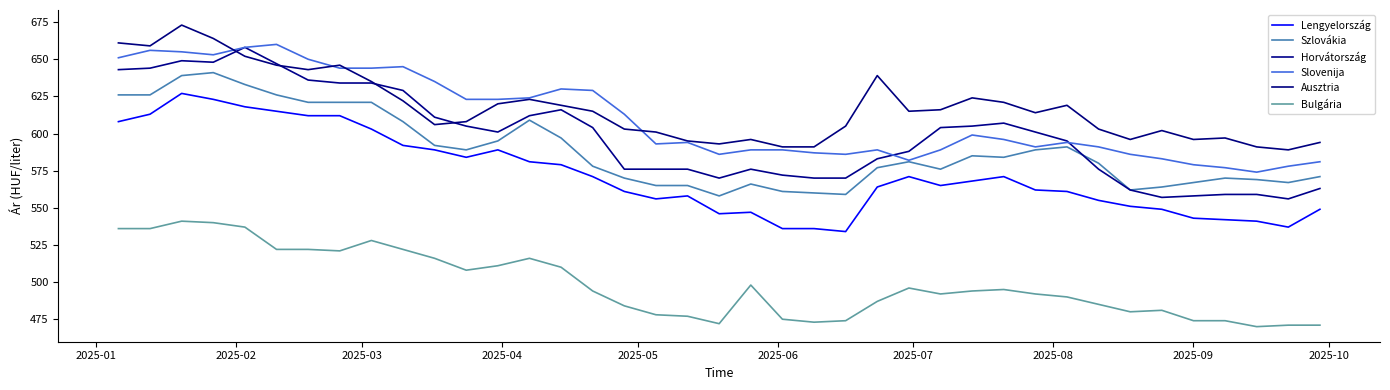

Does the chart have visible grid lines?

No